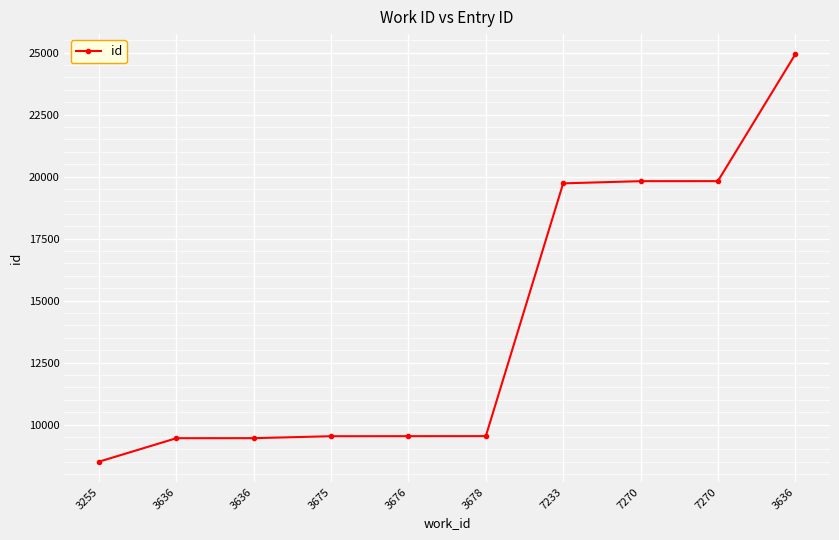

How many values are below 9539?

5